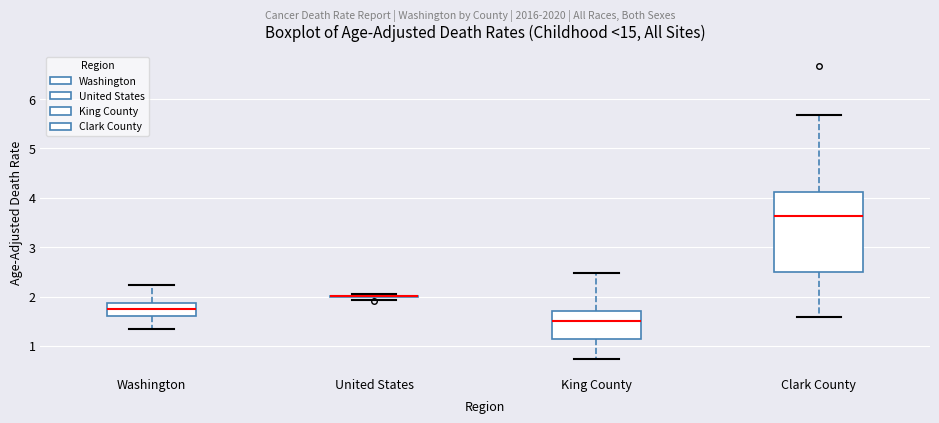

Which box is the tallest, from its lower edge to its upper edge?

Clark County